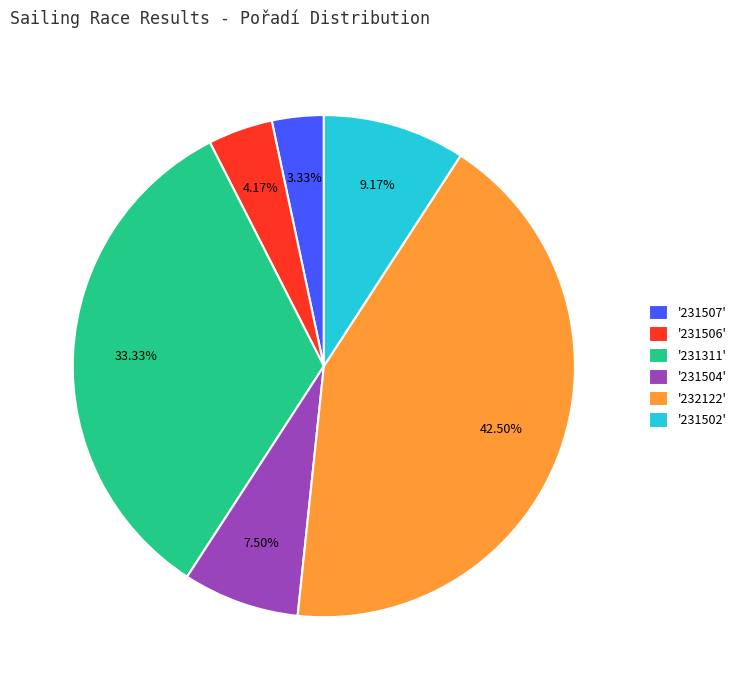

How many slices are in this pie chart?

6